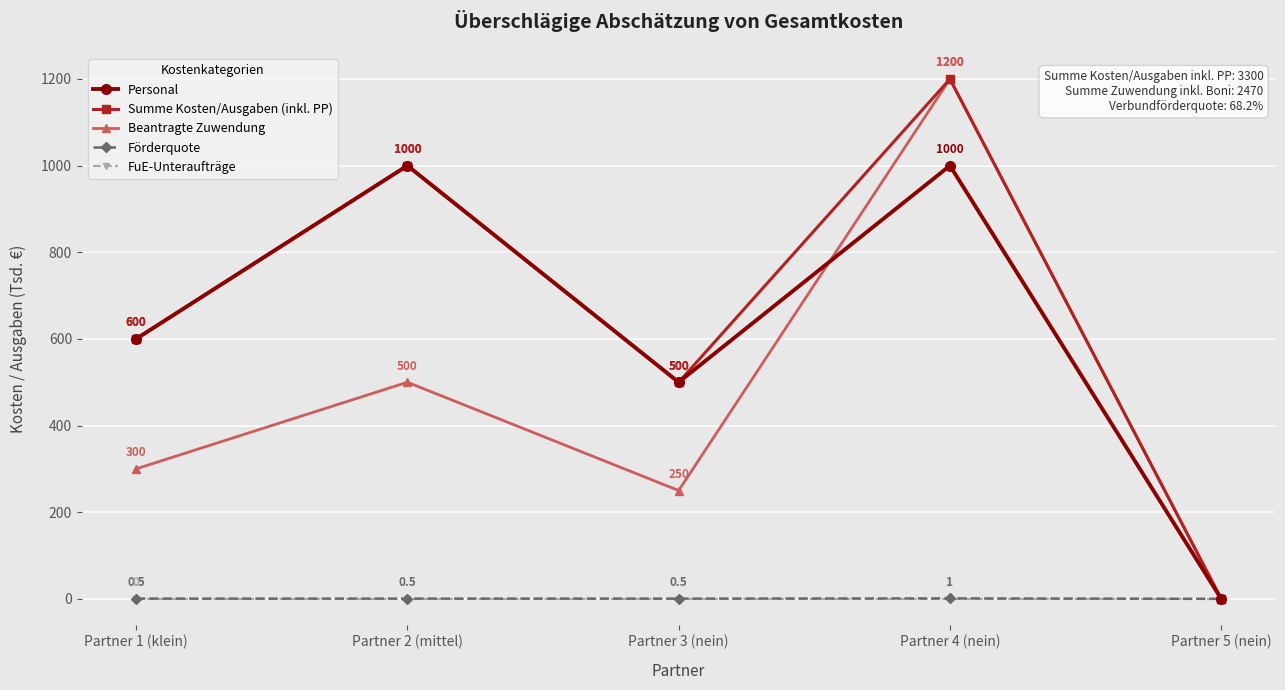

Count the number of categories in the chart.

5